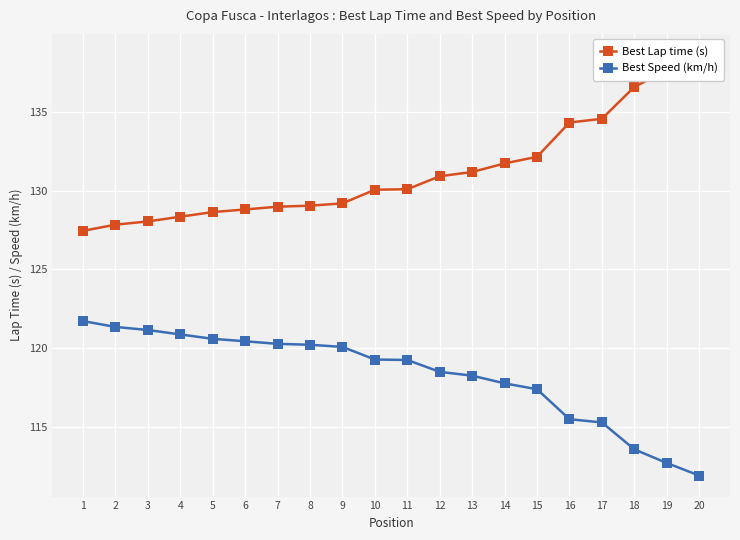

Is this an area chart (filled region under the line)?

No